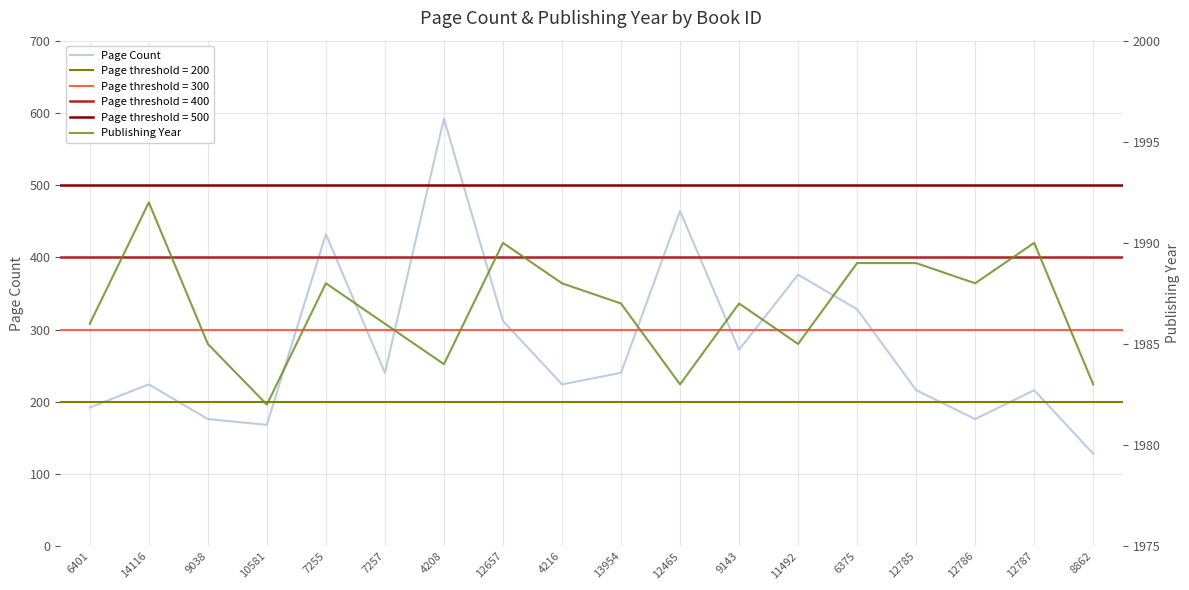

What is the difference between the Page Count values at 11492 and 10581?

208